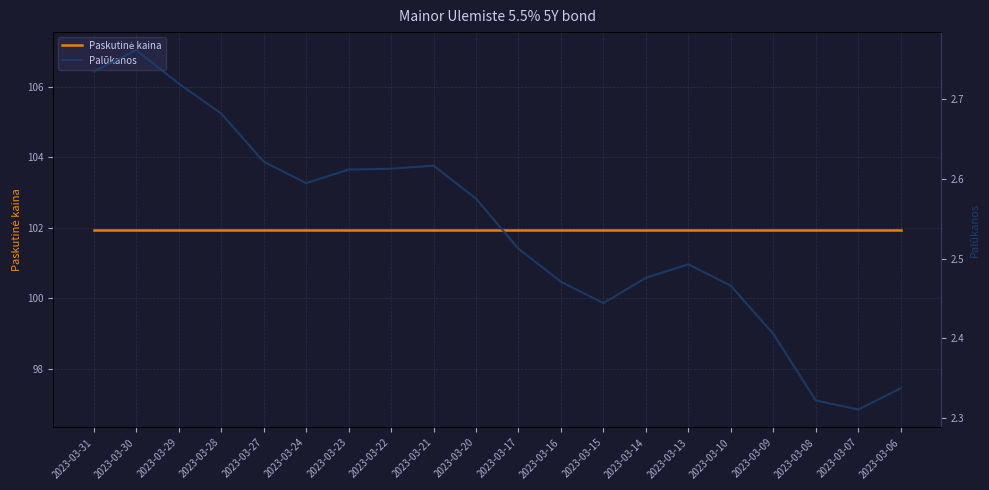

What is the value of the Paskutinė kaina point at the 10th from the left?

101.9